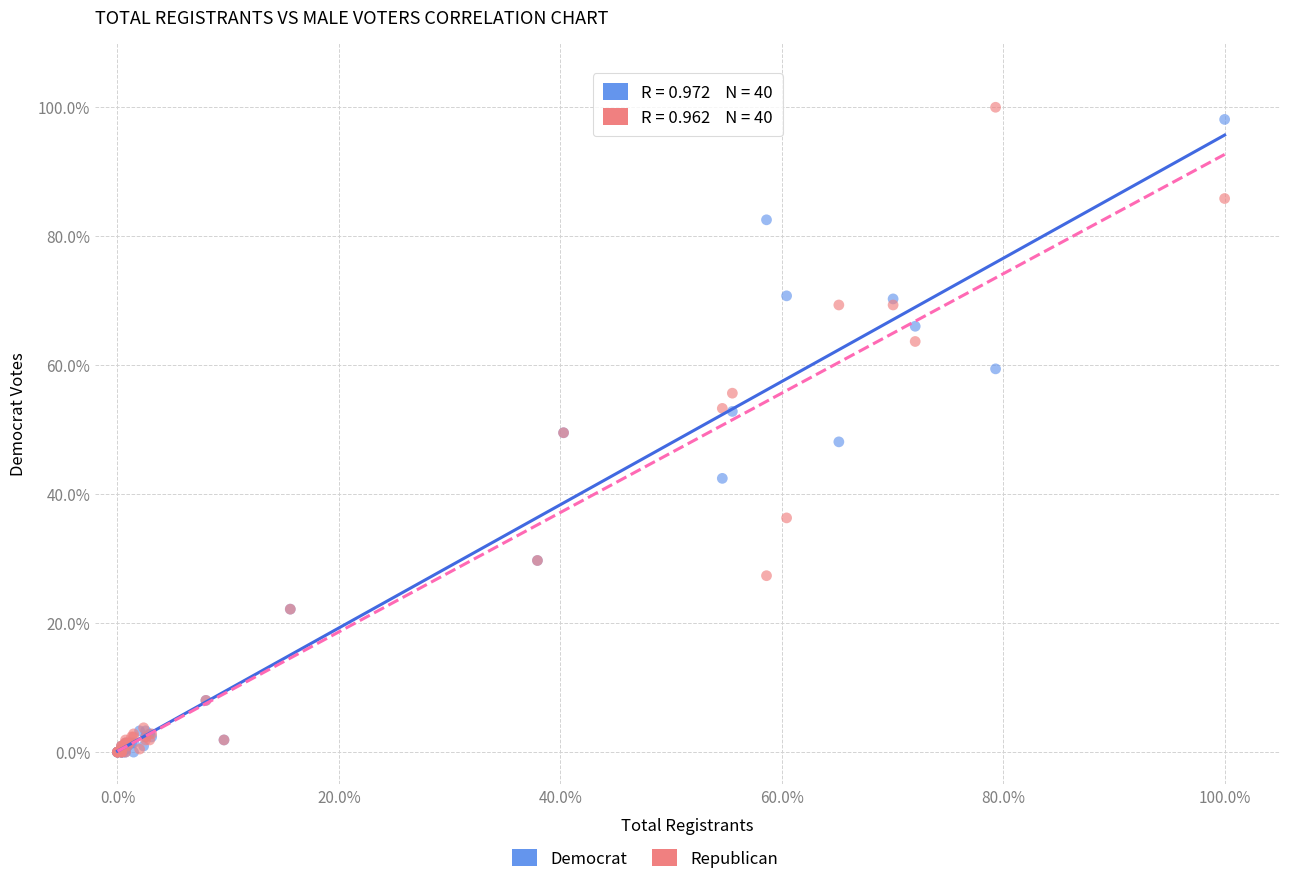

Which series contains the highest Y value?

Republican